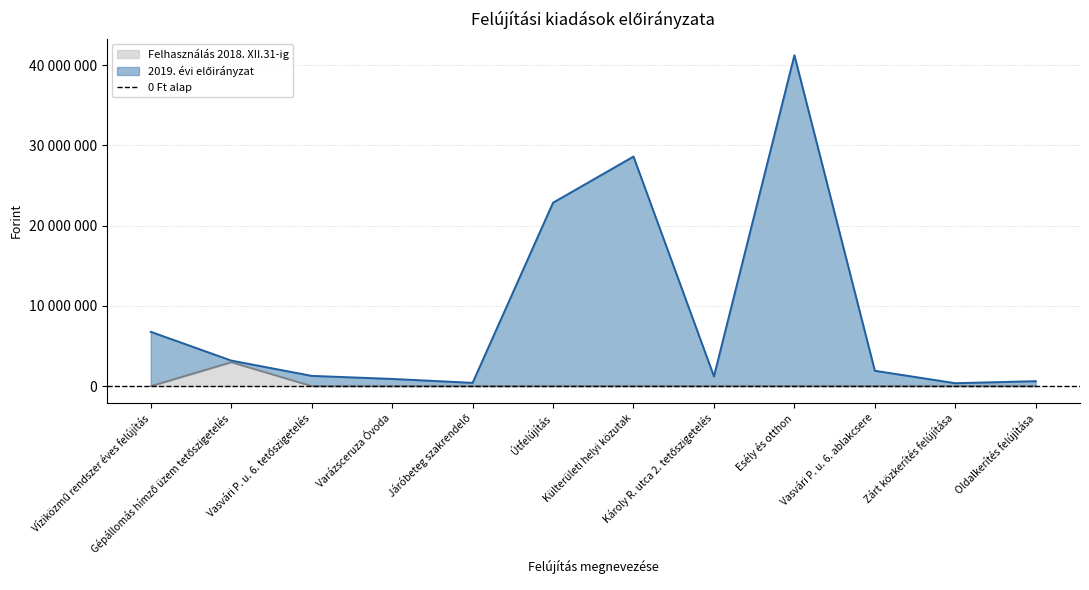

The Felhasználás 2018. XII.31-ig series shows 0 at Vasvári P. u. 6. ablakcsere. True or false?

True